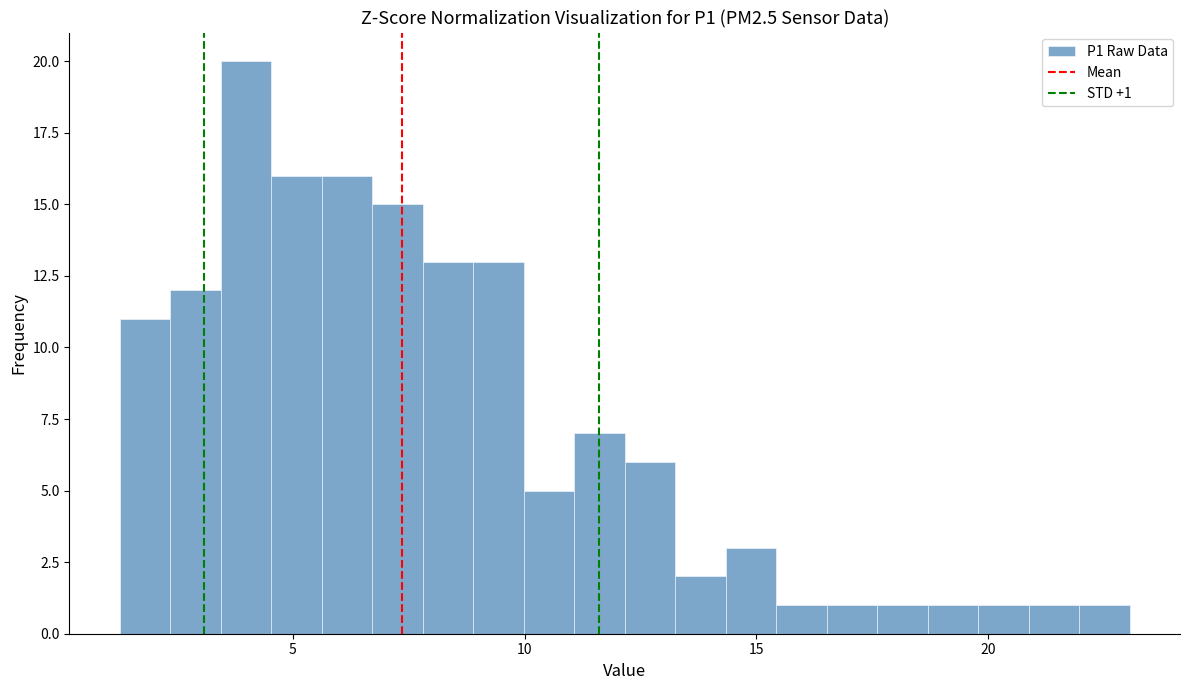

Read against the x-axis, roughly where is the centre of the tallest bar?

4.0